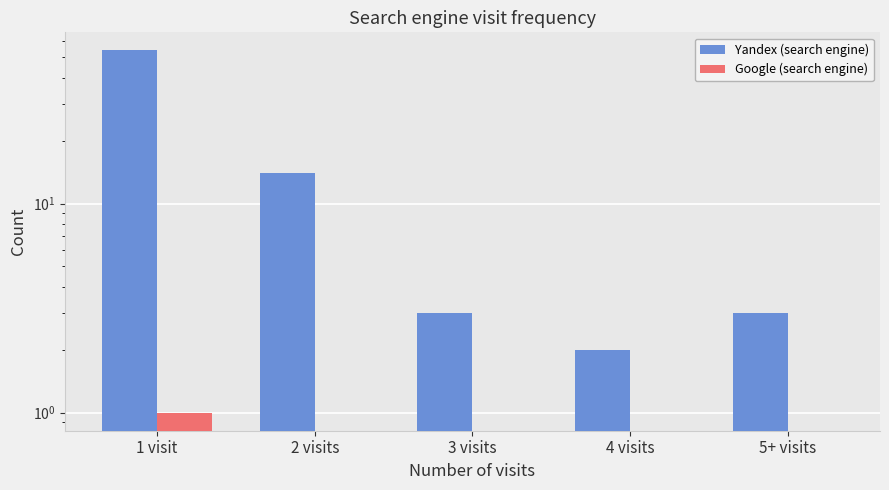

Rank the categories by Google (search engine) value from highest to lowest.

1 visit, 2 visits, 3 visits, 4 visits, 5+ visits